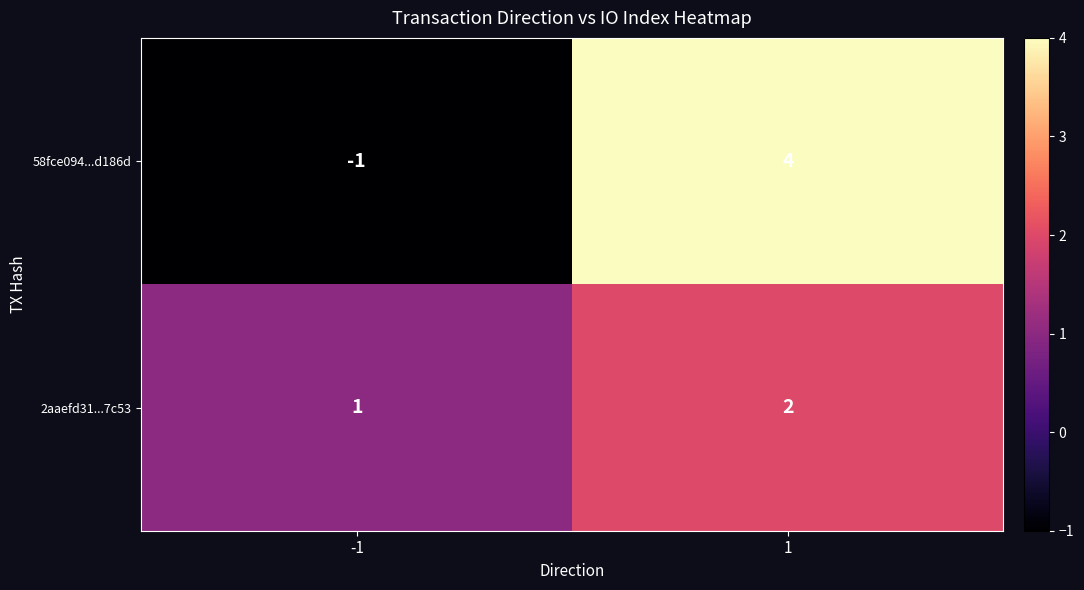

What value does the 58fce094...d186d series have at 1?

4